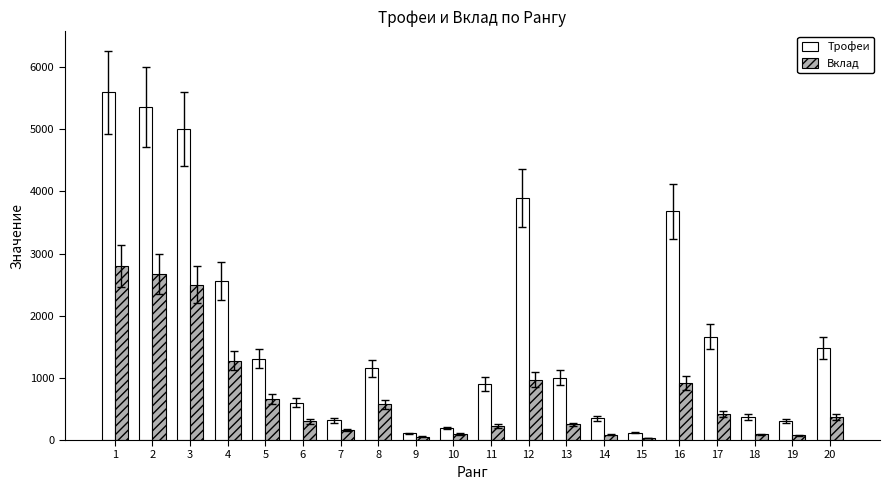

What is the difference between the second highest and minimum values in the Трофеи series?

5249